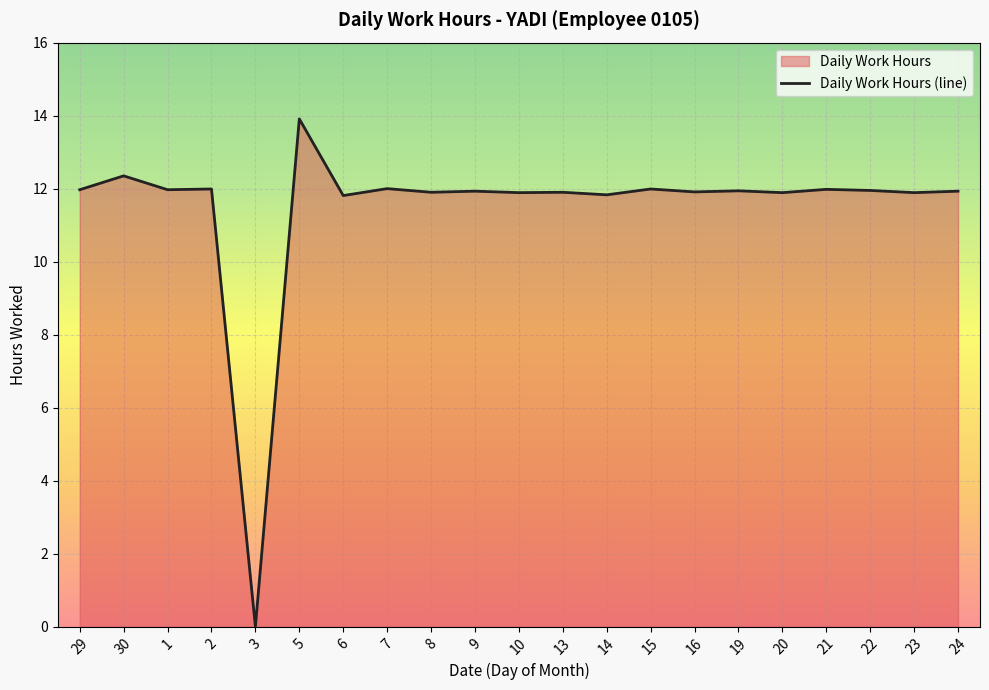

What is the difference between the maximum and minimum values?

13.9